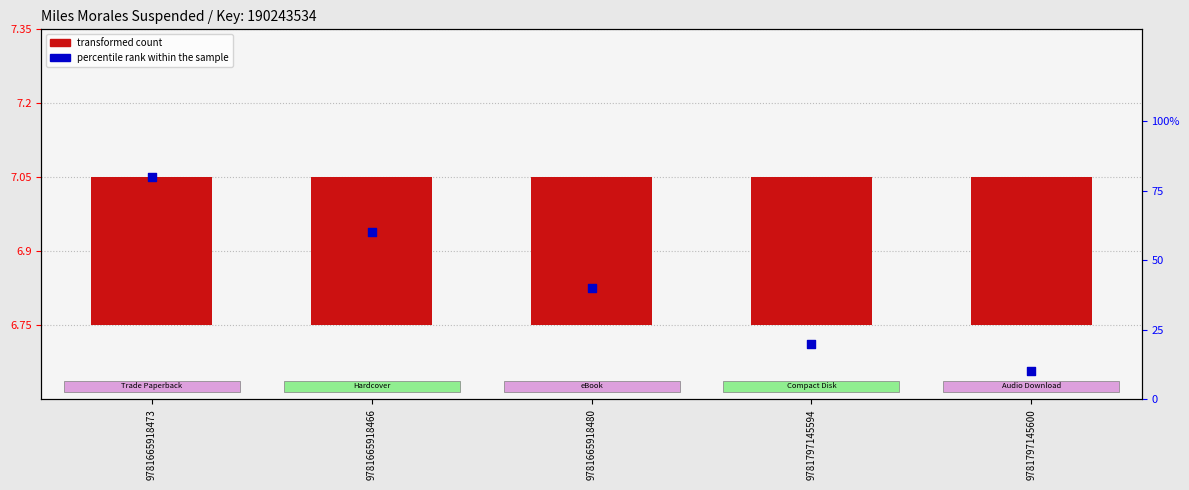

At which category is the sum across all series the highest?

9781665918473